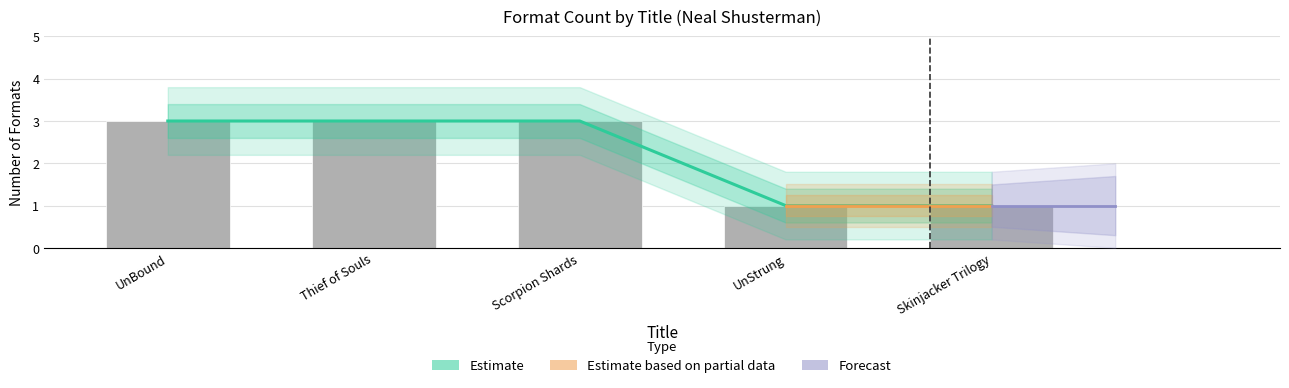

What is the label of the 4th bar from the left?

UnStrung